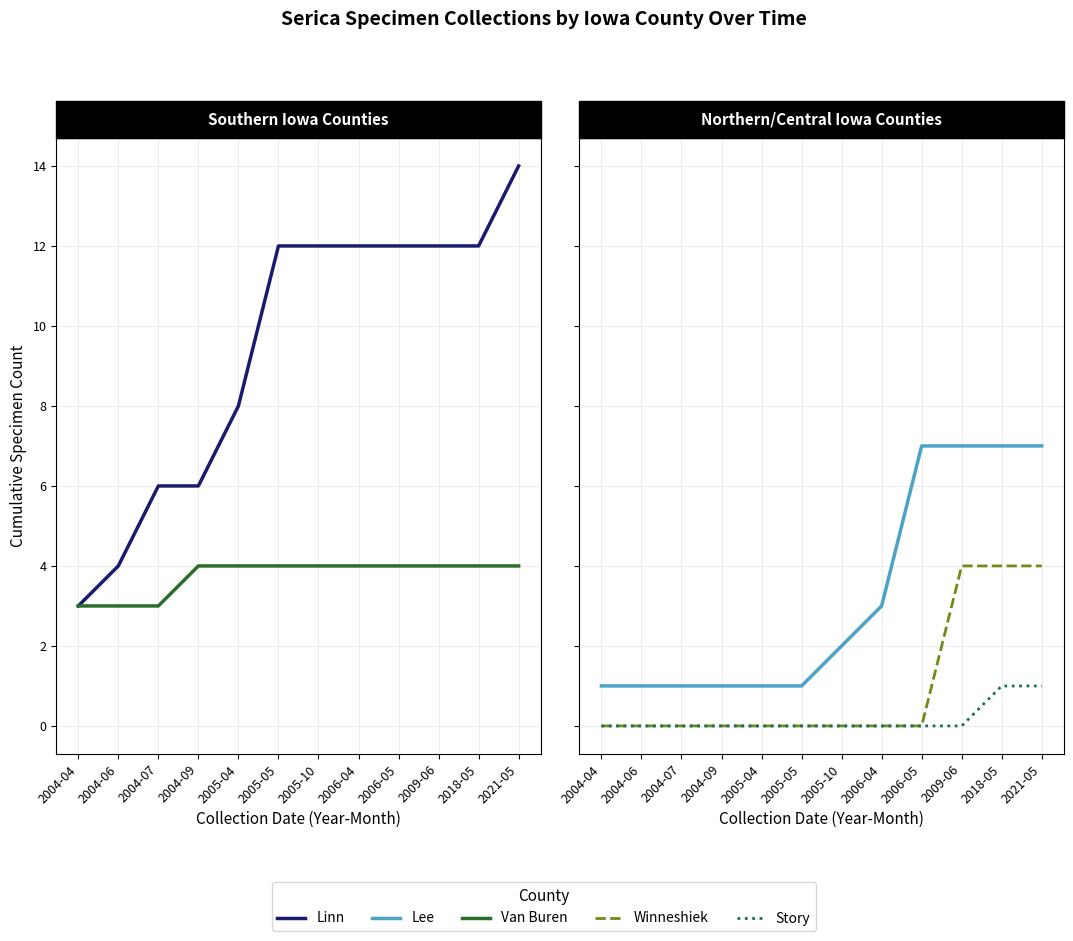

What position from the left is 2021-05?

12